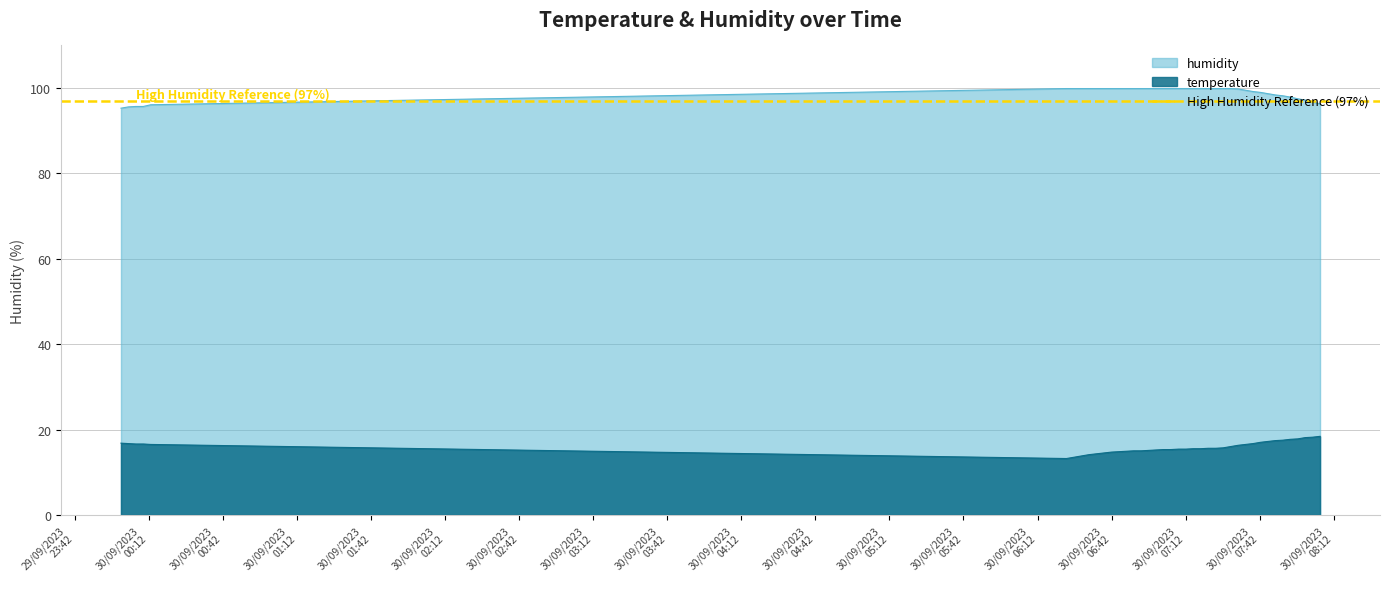

At which category is the sum across all series the highest?

2023-09-30T07:33:15